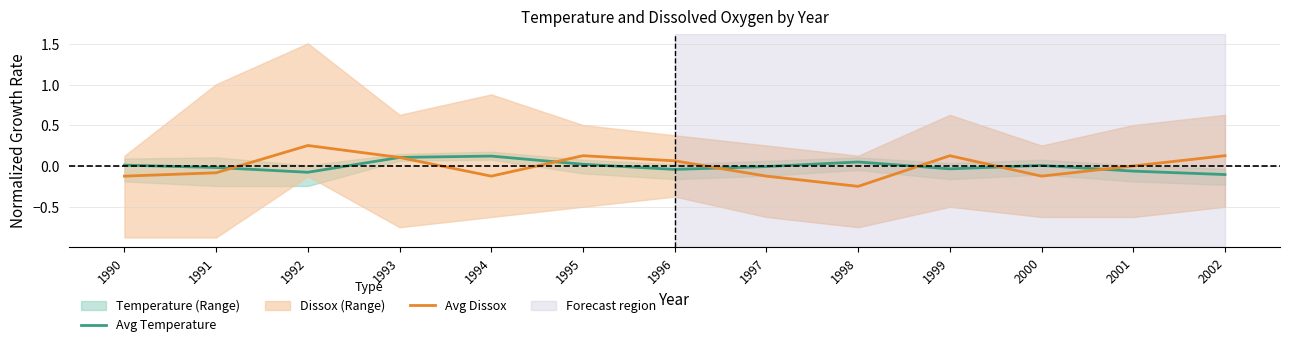

At which label does Avg Temperature reach its peak?

1994